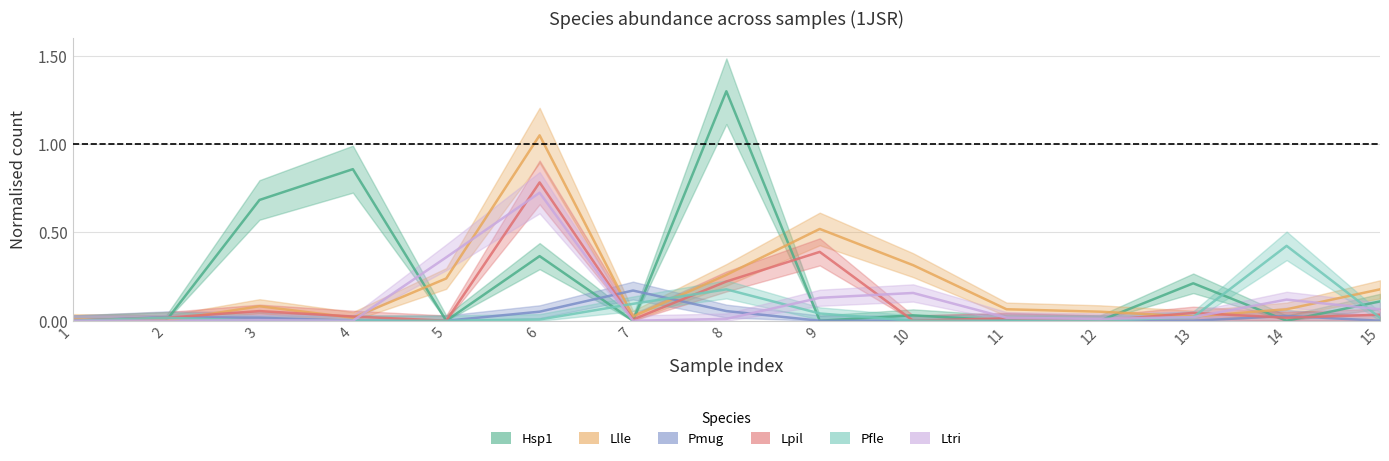

What is the value of the Lpil point at the 3rd from the left?

0.1